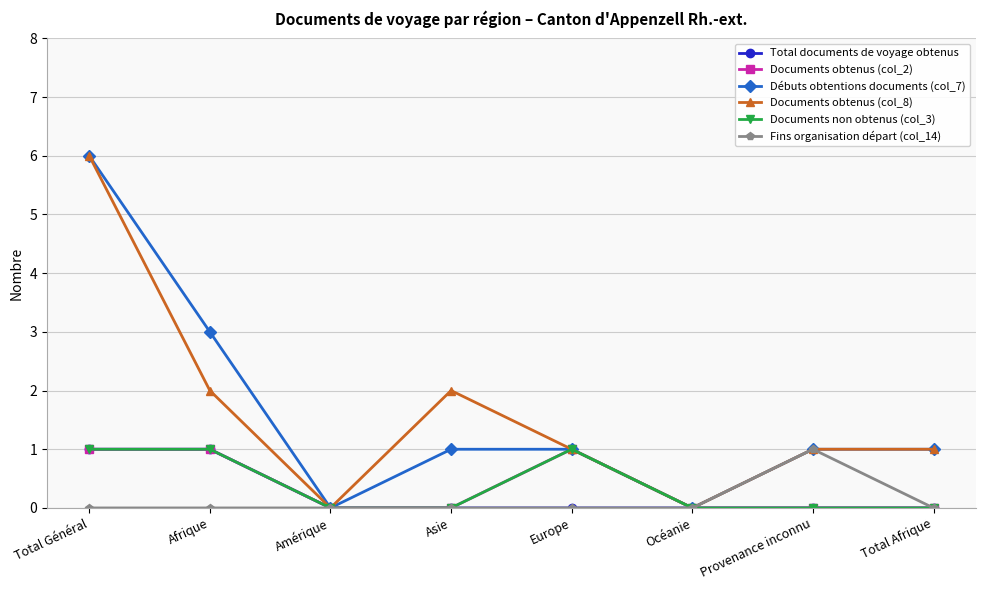

True or false: Documents obtenus (col_2) and Fins organisation départ (col_14) cross at least once.

False